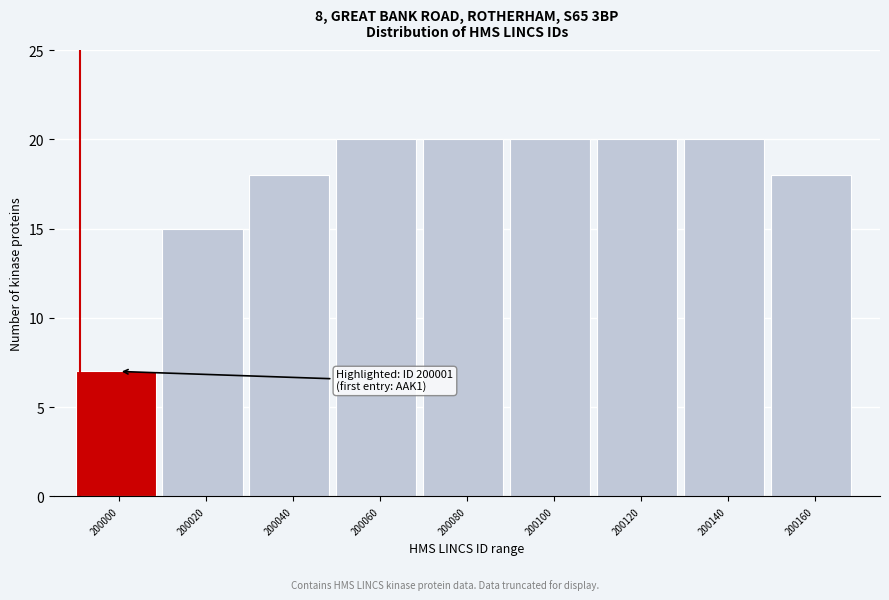

Reading left to right, what are all the values shown in this chart?

7	15	18	20	20	20	20	20	18